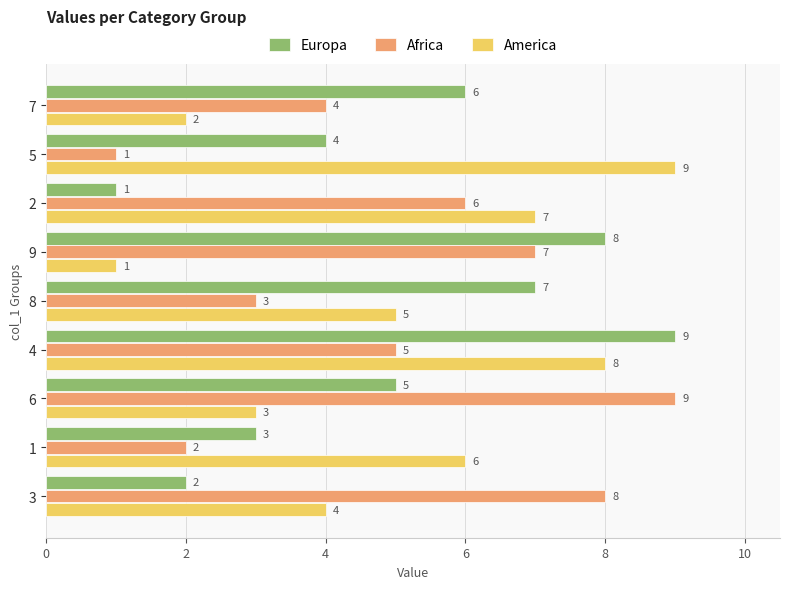

Rank the series at 2 from highest to lowest value.

America, Africa, Europa